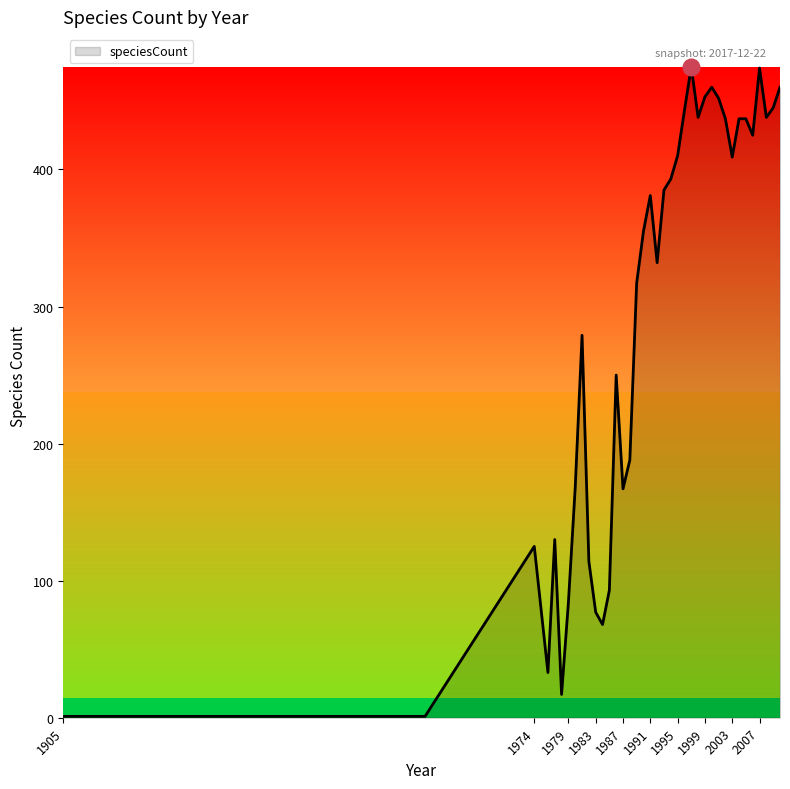

What is the greatest value displayed?

475